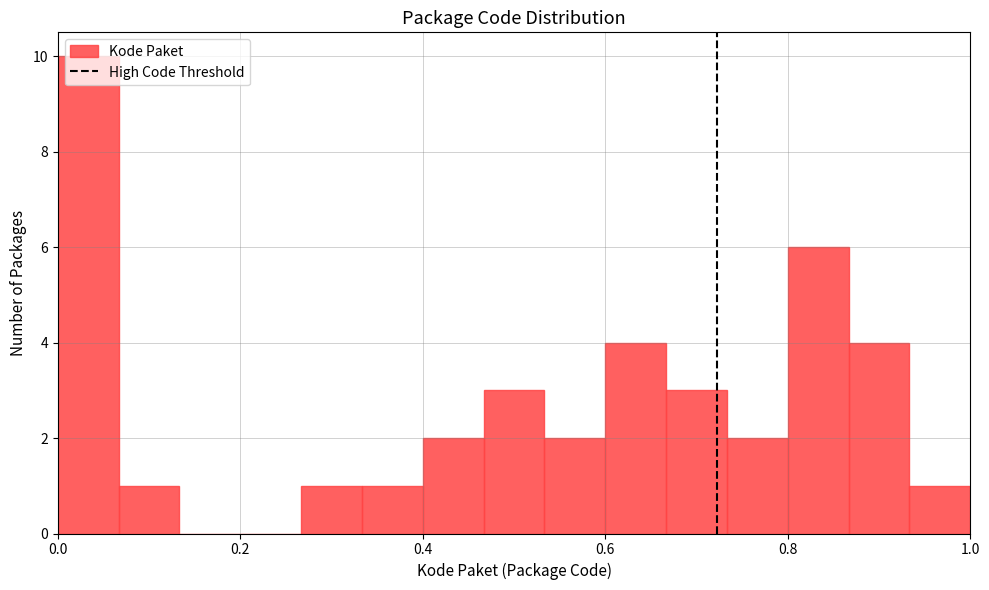

Around what value on the x-axis is the tallest bar? Give the approximate position of its centre, as read against the axis.

0.04